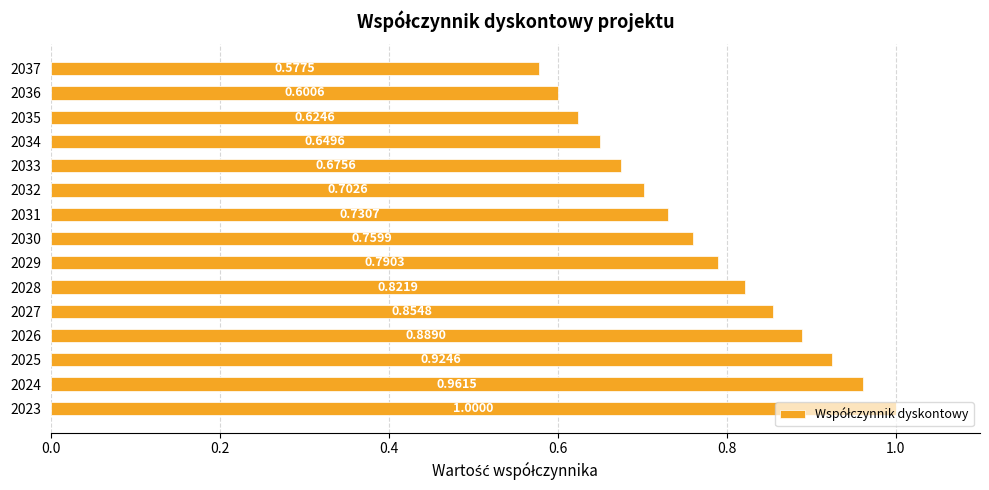

Which has a higher value, 2033 or 2027?

2027